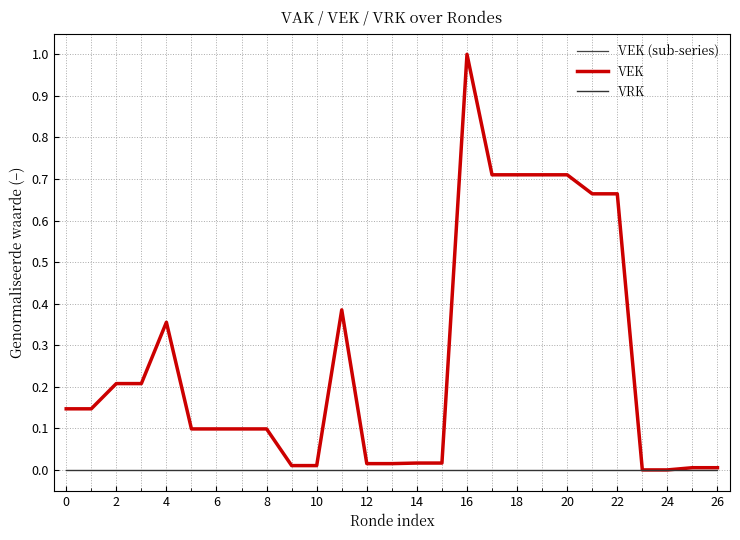

True or false: VRK has a value of 0.0 at 14.

True